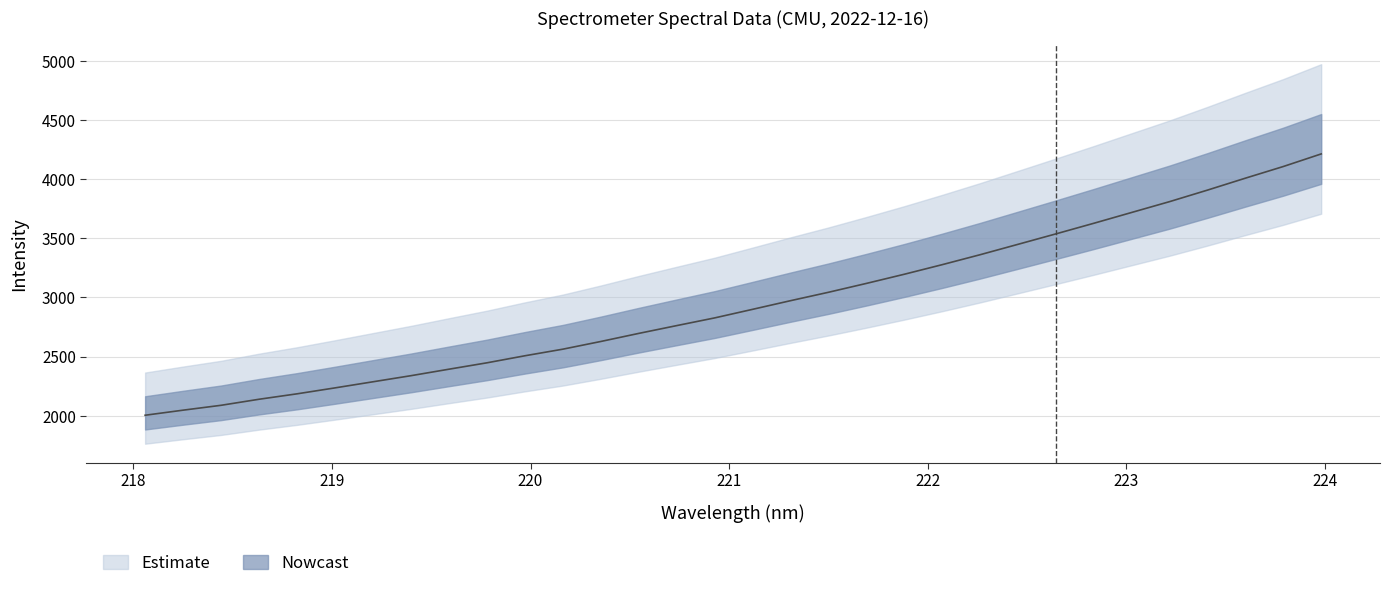

At which label is the value closest to 3108?

221.6902